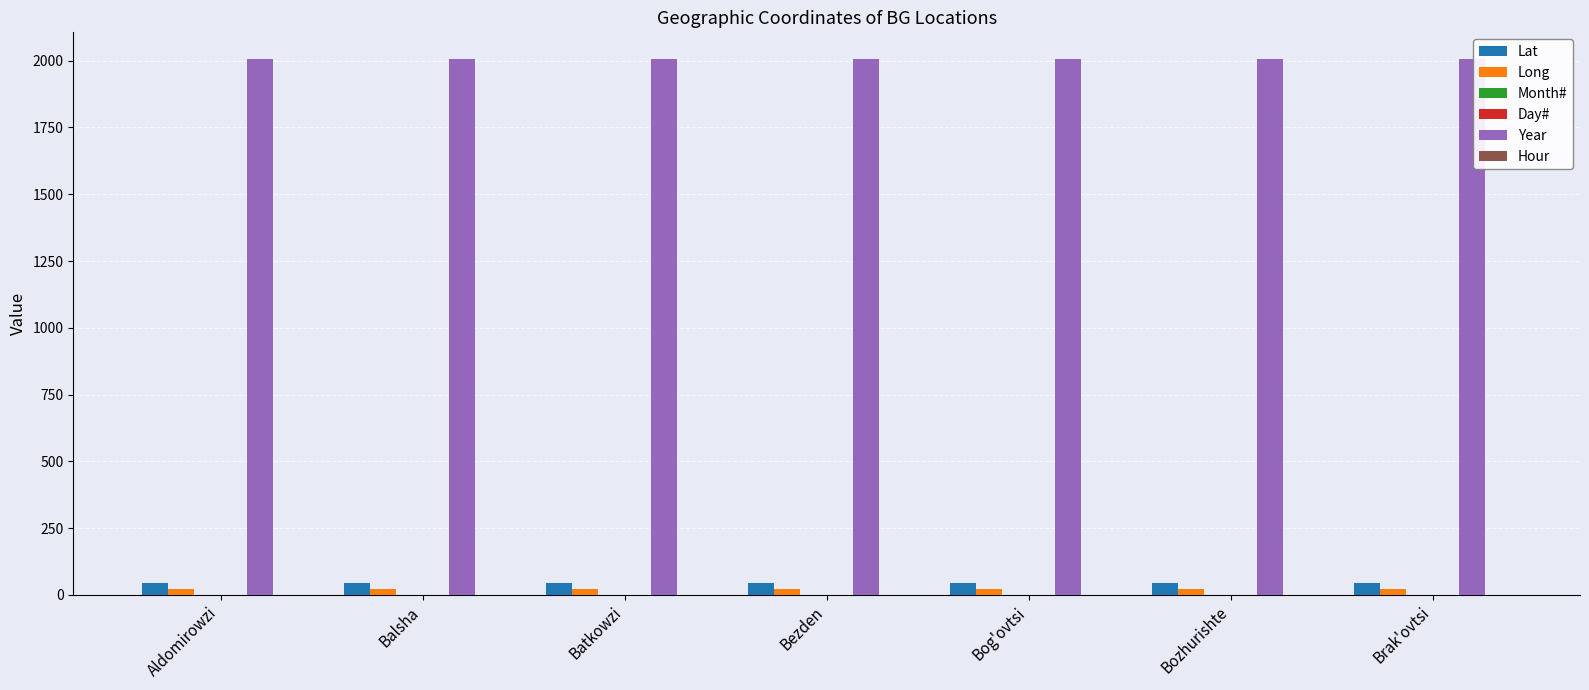

What is the greatest value displayed?

2006.0